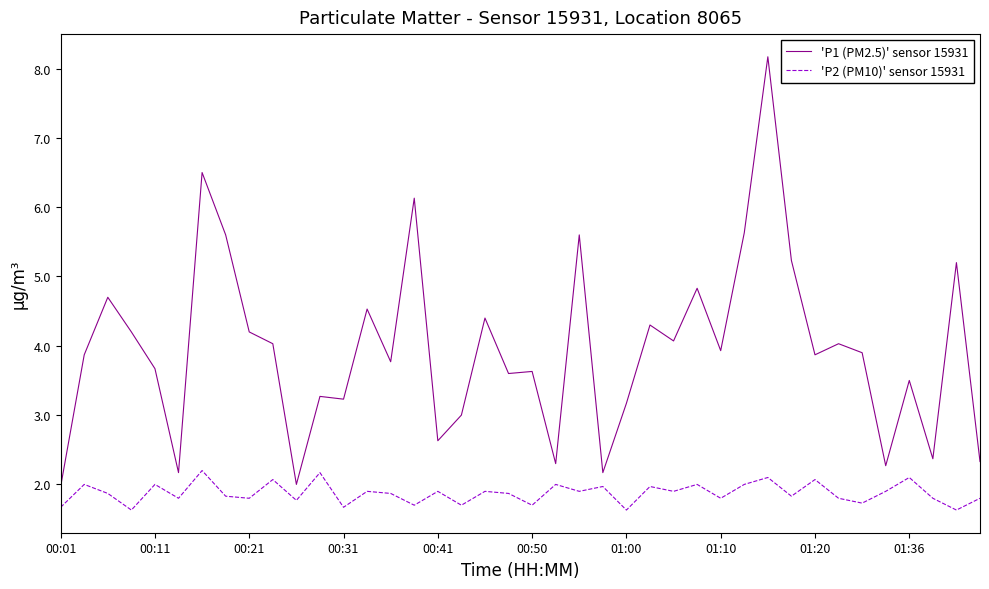

Which series has the largest total across all categories?

'P1 (PM2.5)' sensor 15931